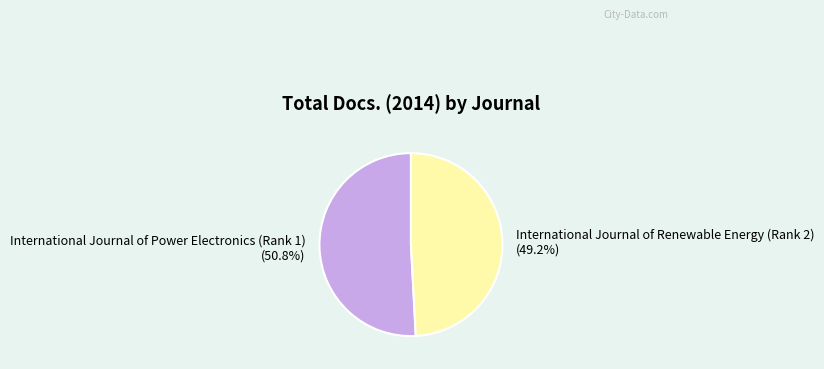

Which category has the smallest portion of the pie?

International Journal of Renewable Energy (Rank 2)